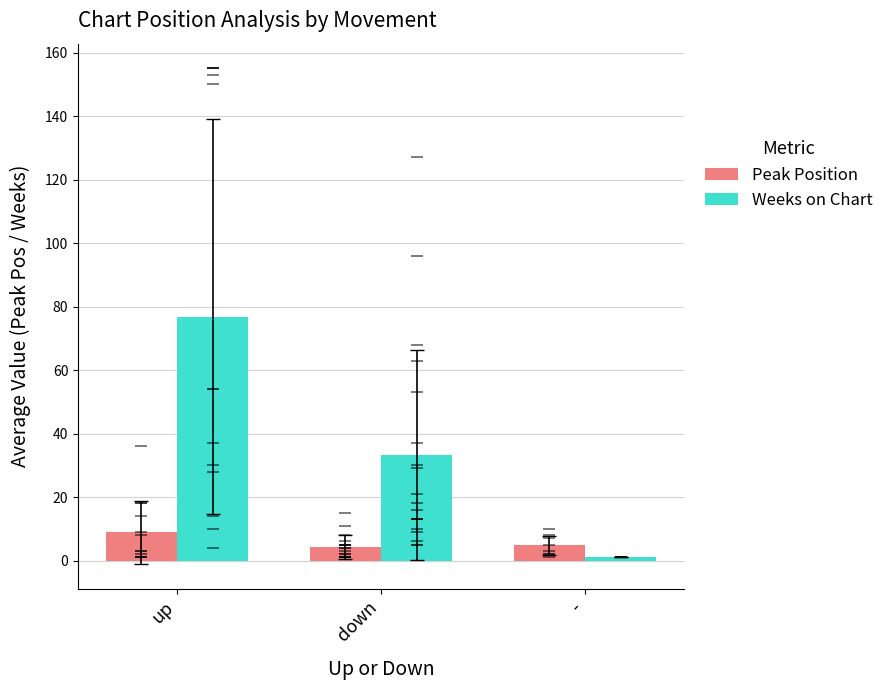

Does the chart contain any negative values?

No